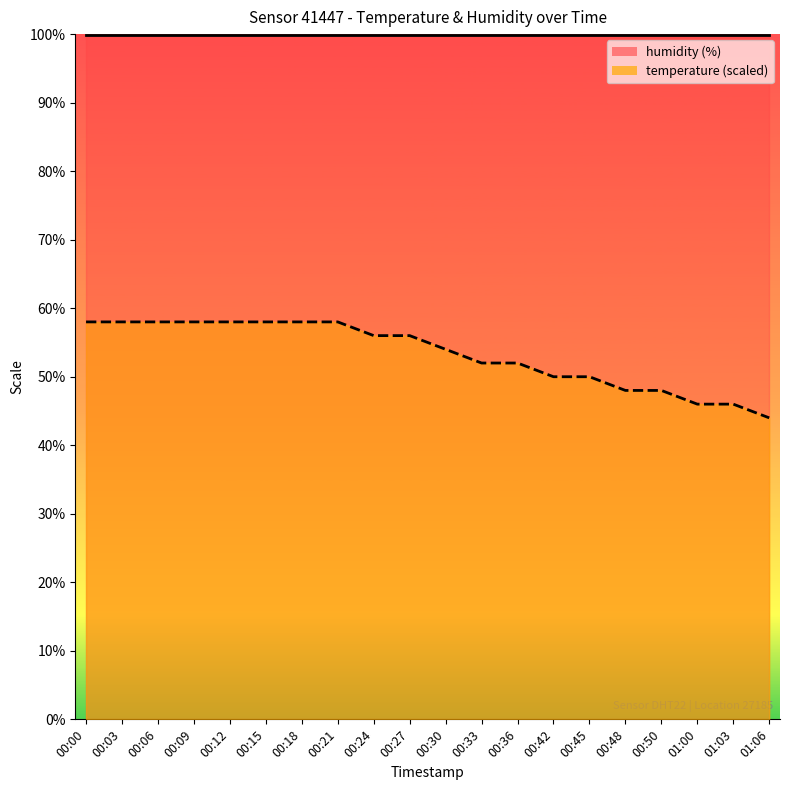

List the labels in order of value, smallest first.

01:06, 01:00, 01:03, 00:48, 00:50, 00:42, 00:45, 00:33, 00:36, 00:30, 00:24, 00:27, 00:00, 00:03, 00:06, 00:09, 00:12, 00:15, 00:18, 00:21